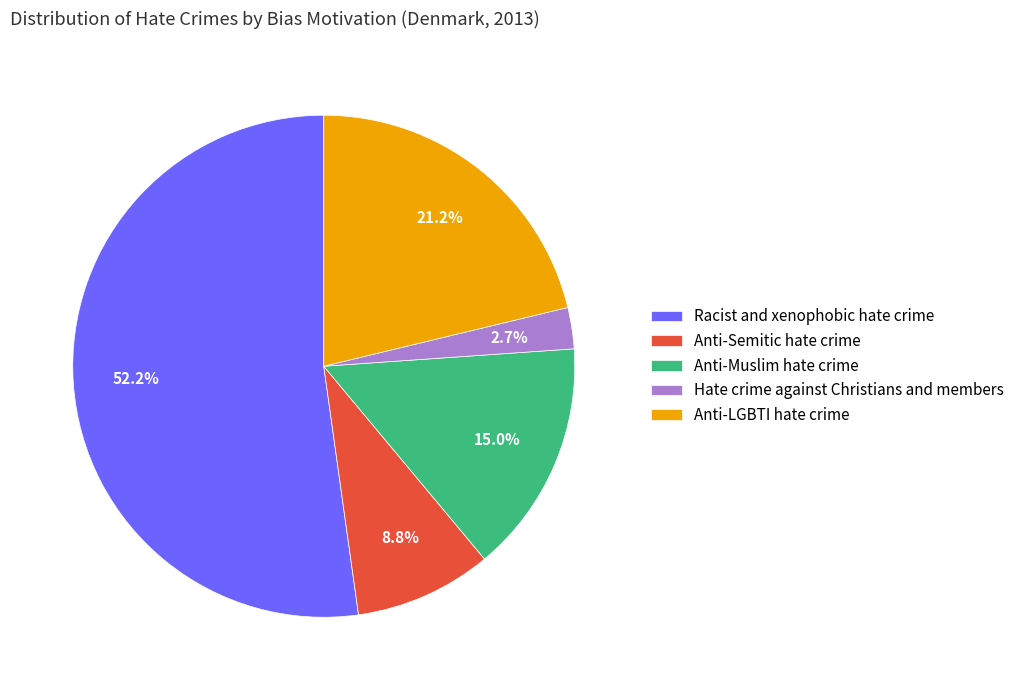

To the nearest percent, what percentage of the pie is Anti-Muslim hate crime?

15%